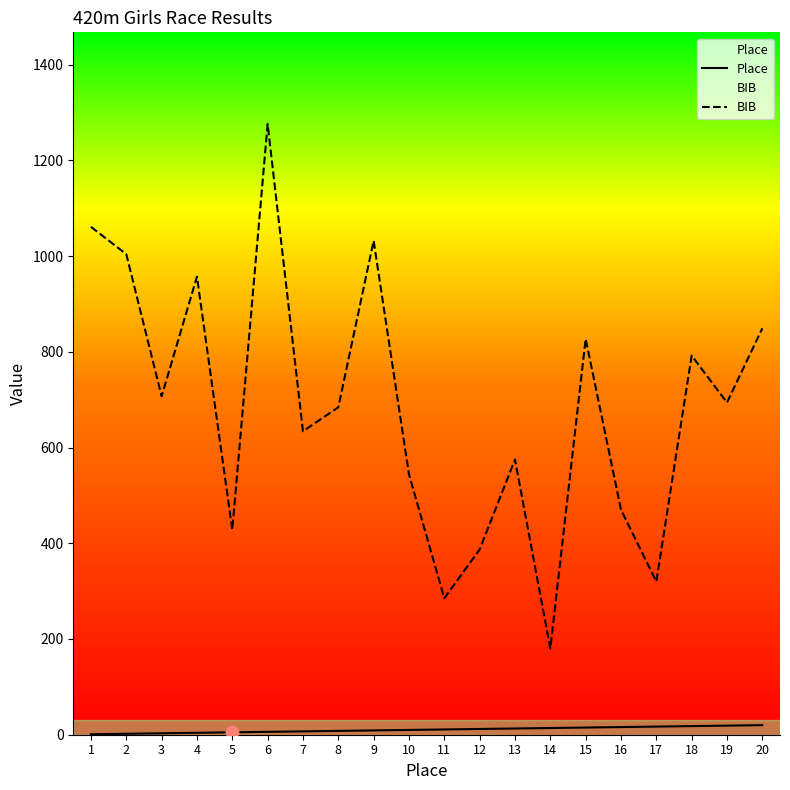

Which series has the largest total across all categories?

BIB